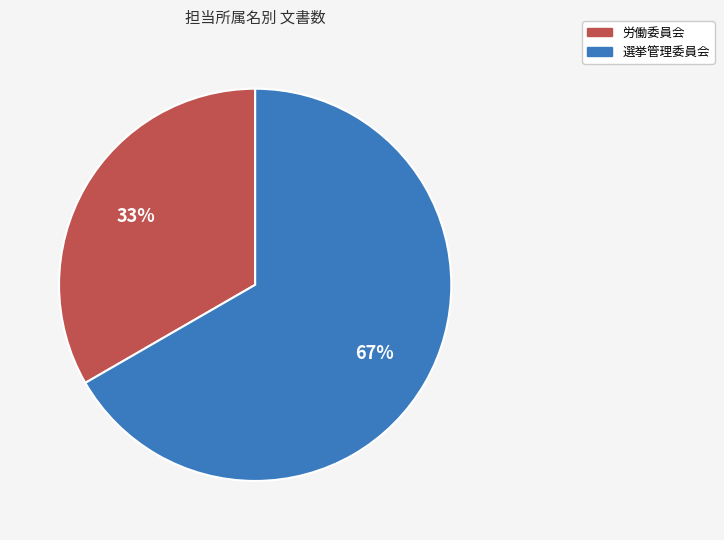

Approximately how many times larger is the value at 選挙管理委員会 compared to 労働委員会?

2.0